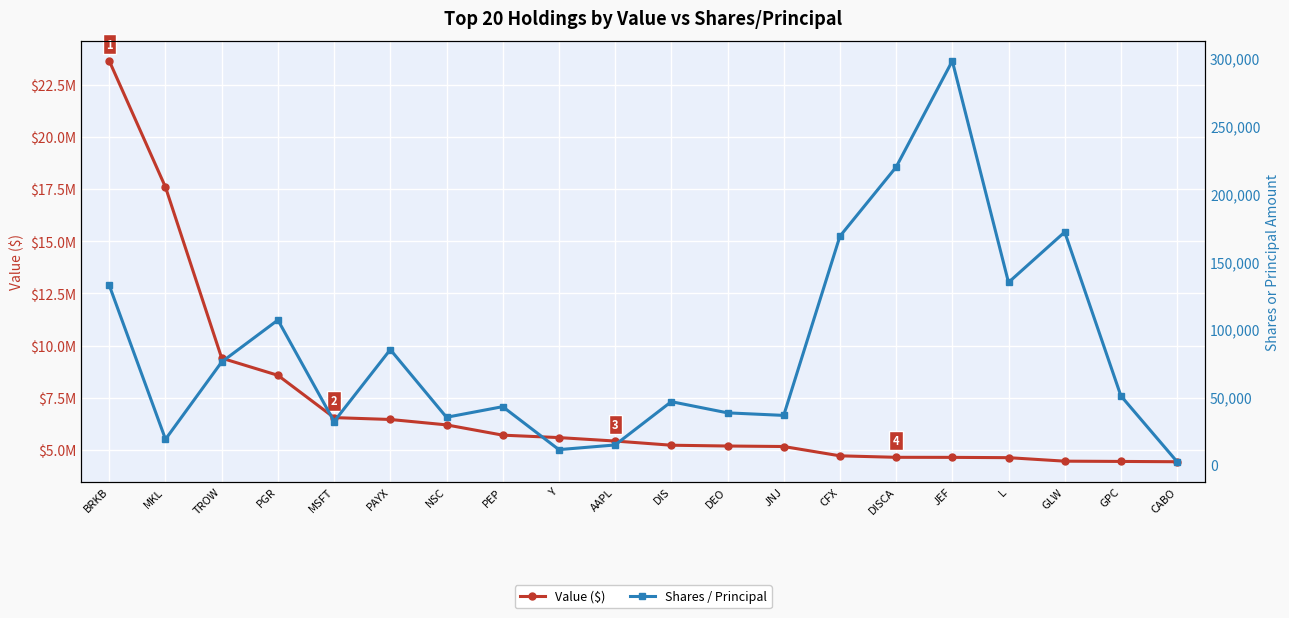

Which series changed the most between BRKB and Y?

Value ($)